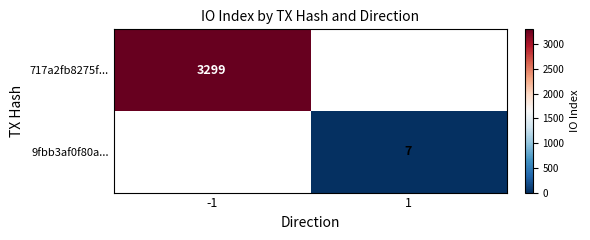

True or false: 717a2fb8275f... has a value of 3299 at -1.

True